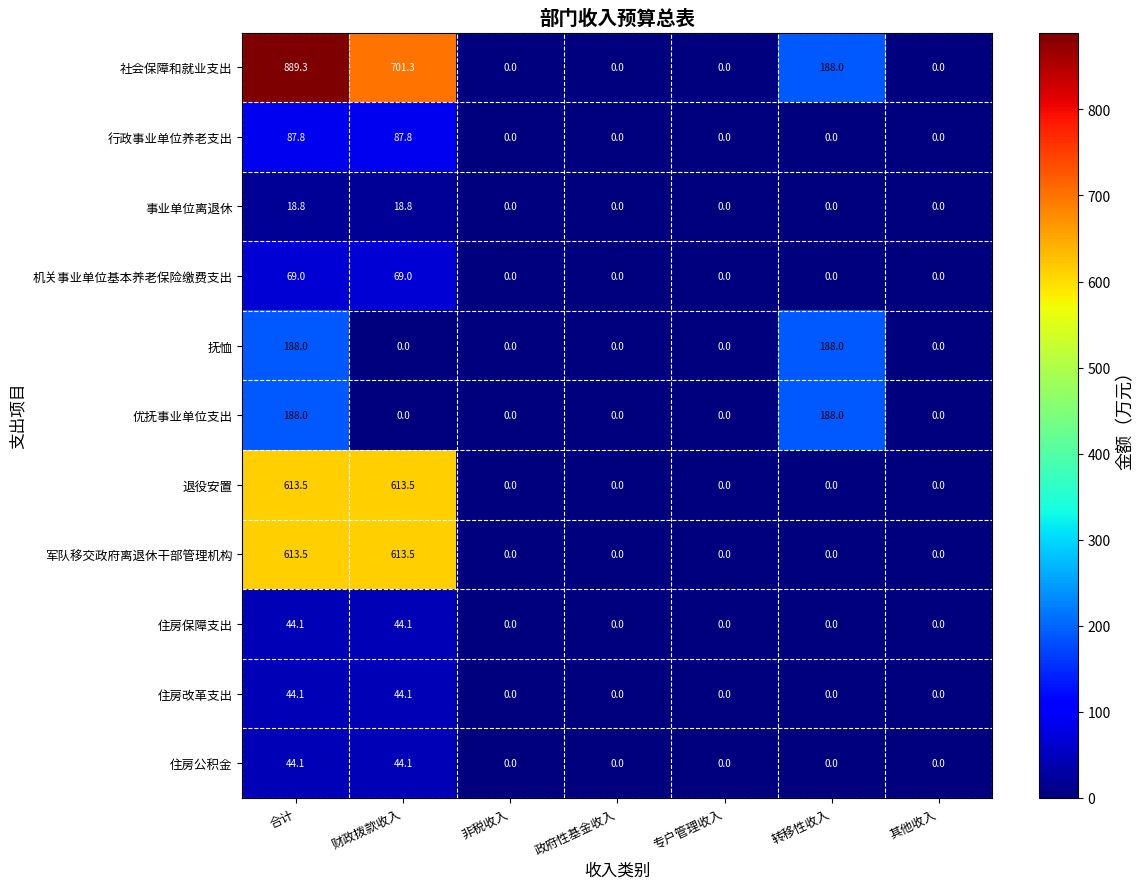

Which series has the largest total across all categories?

社会保障和就业支出